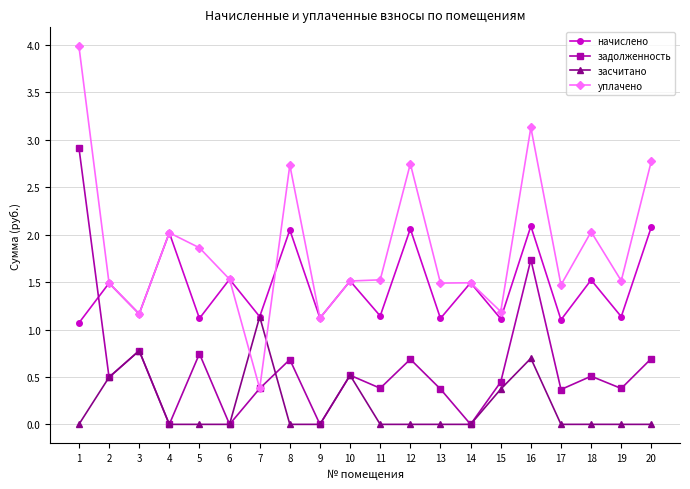

Which series has the largest total across all categories?

уплачено